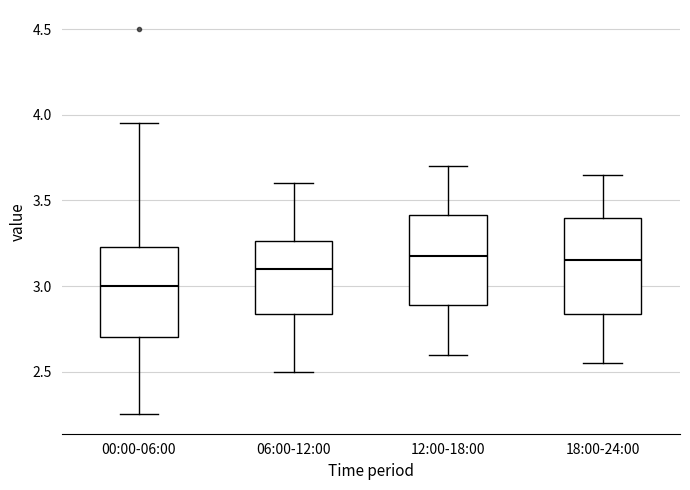

Where does the median line of the box for 06:00-12:00 sit on the y-axis? The values are not printed on the chart, so give them approximately, as read against the axis.

3.10